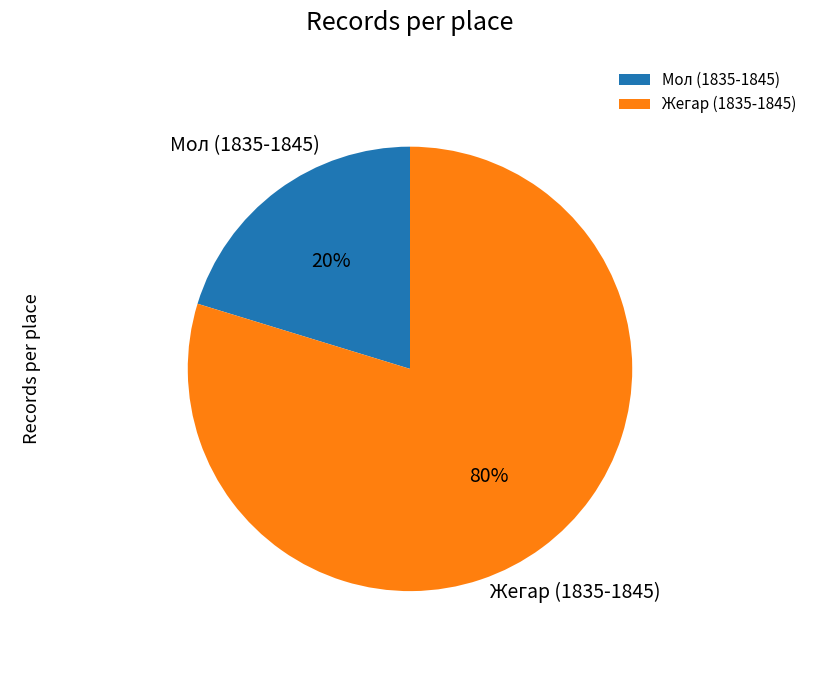

Is it true that Жегар (1835-1845) is 80% of the pie?

True